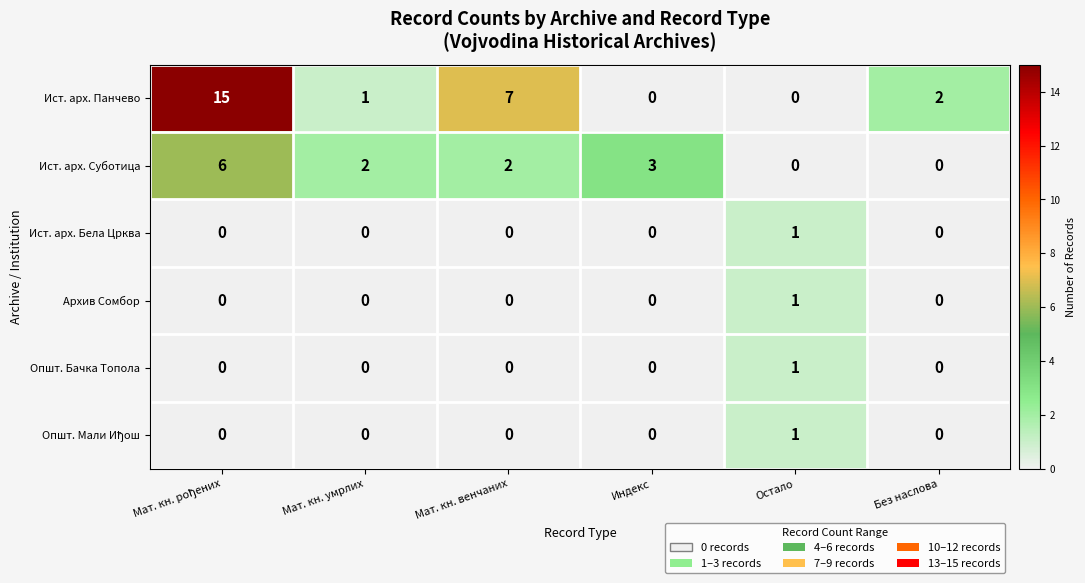

Which series has the largest range (max minus min)?

Ист. арх. Панчево